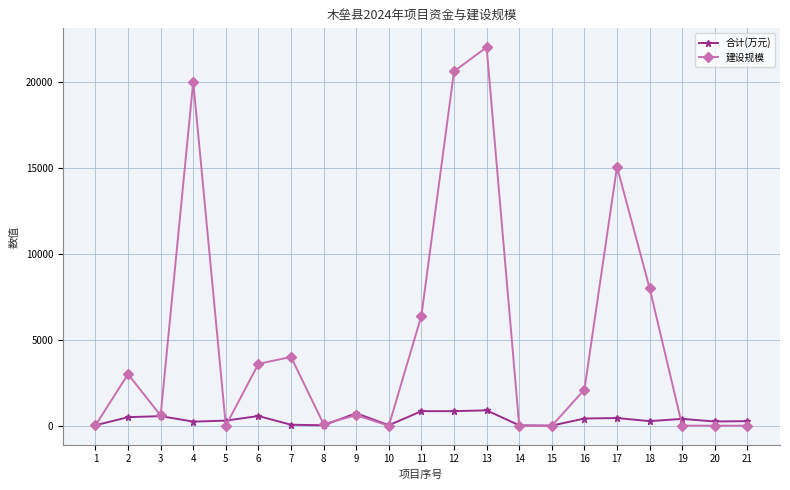

Which series has the largest total across all categories?

建设规模